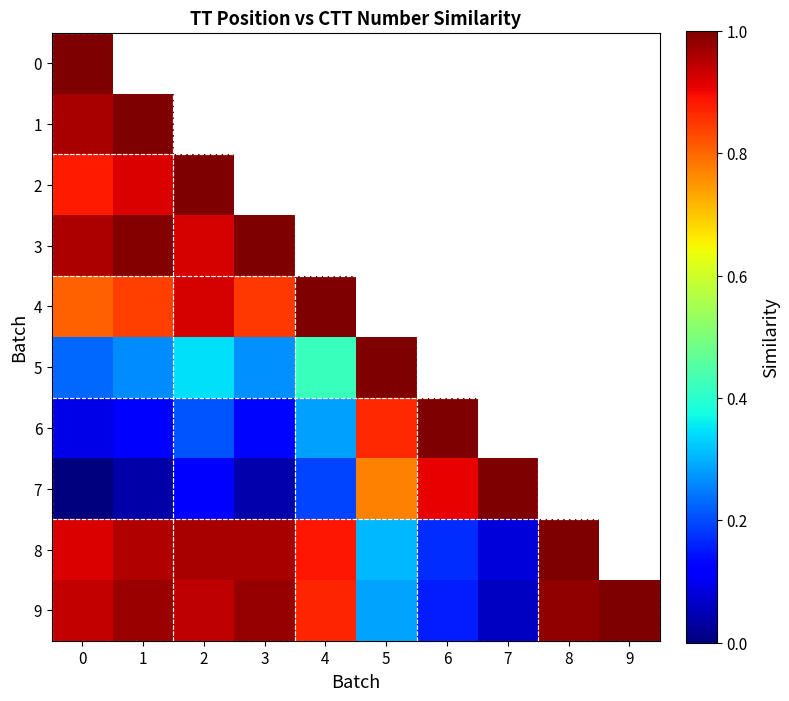

Rank the series by their maximum value, from highest to lowest.

0, 1, 2, 3, 4, 5, 6, 7, 8, 9